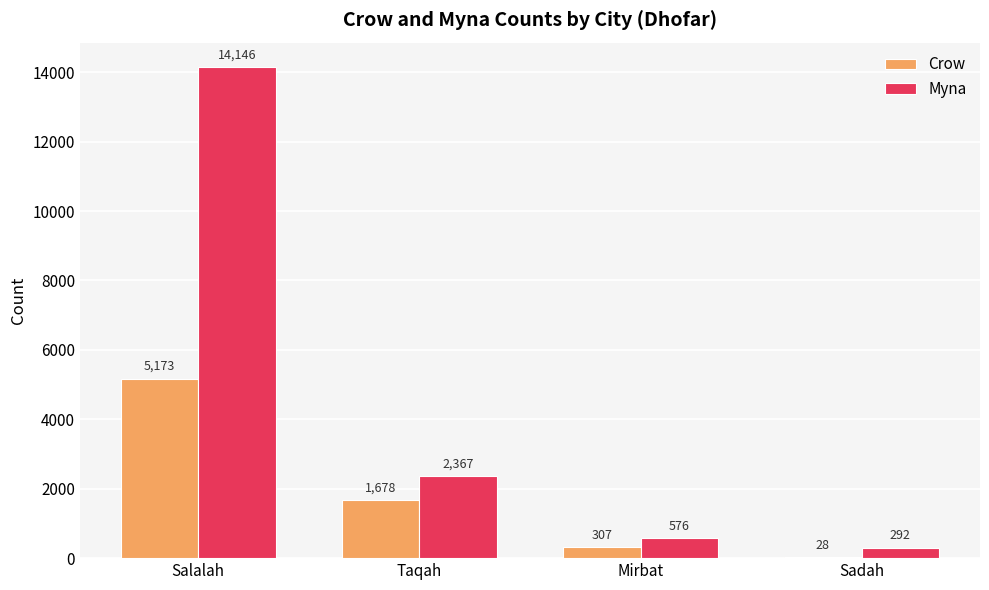

Reading left to right, what are all the values shown in this chart?

Crow: 5173	1678	307	28
Myna: 14146	2367	576	292